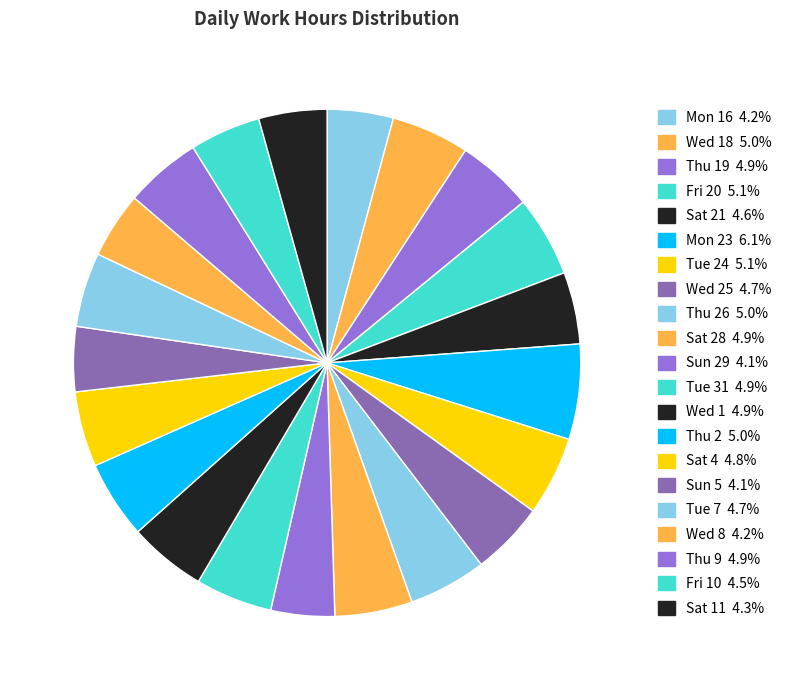

How many segments does this pie chart have?

21